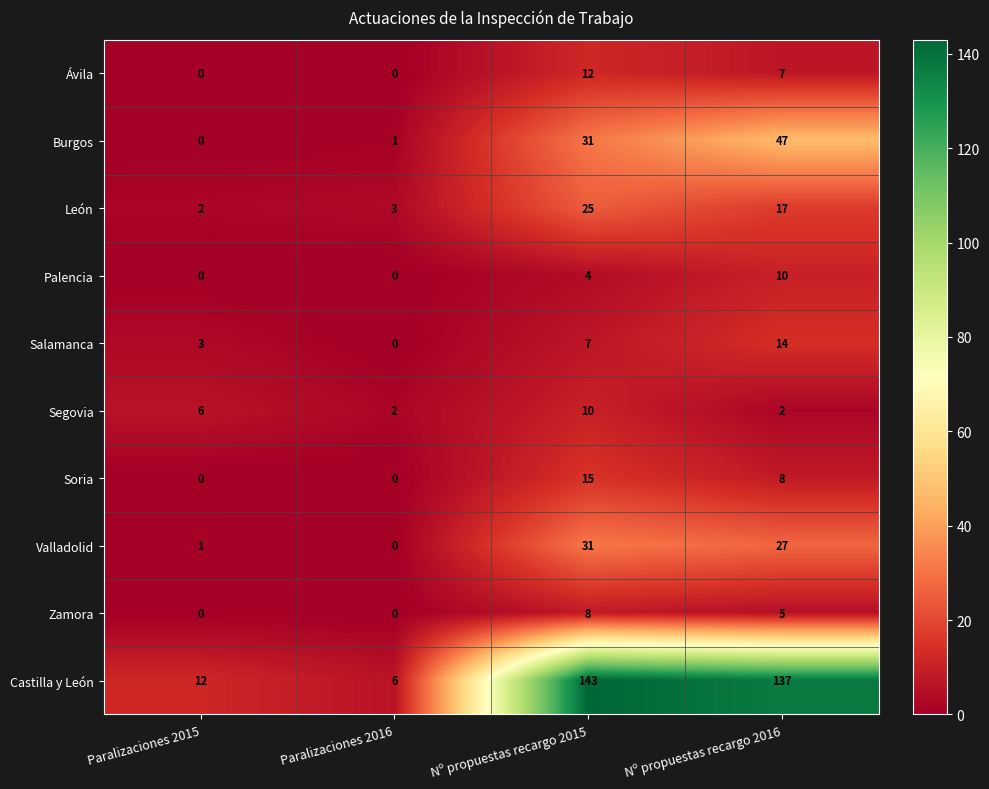

What is the average value of the Zamora series?

3